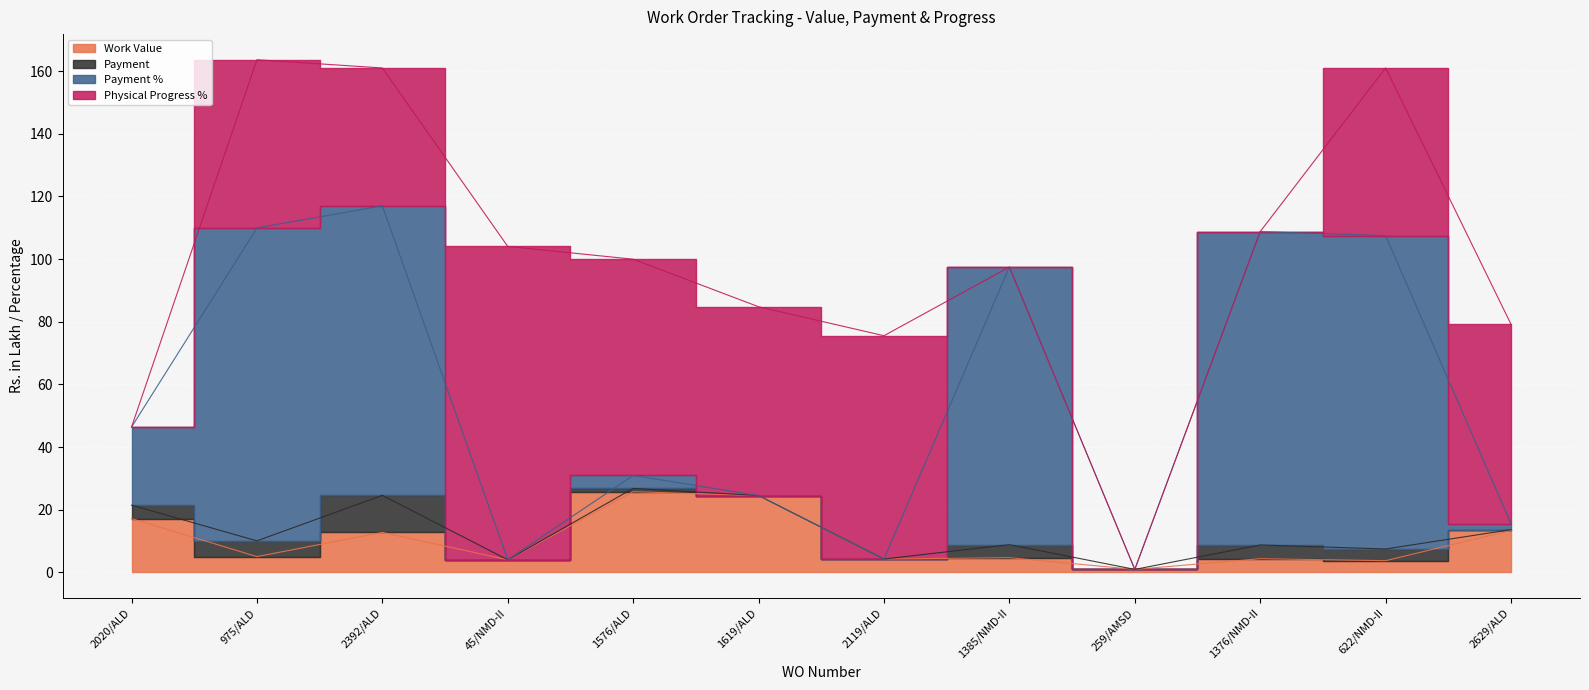

Between 1576/ALD and 1619/ALD, which is larger?

1576/ALD